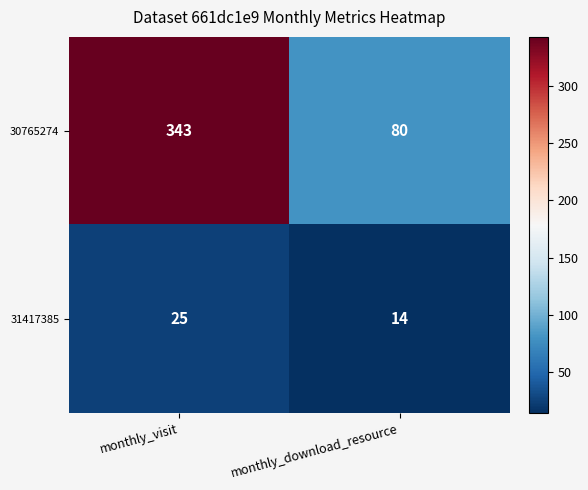

At which label does 31417385 reach its peak?

monthly_visit